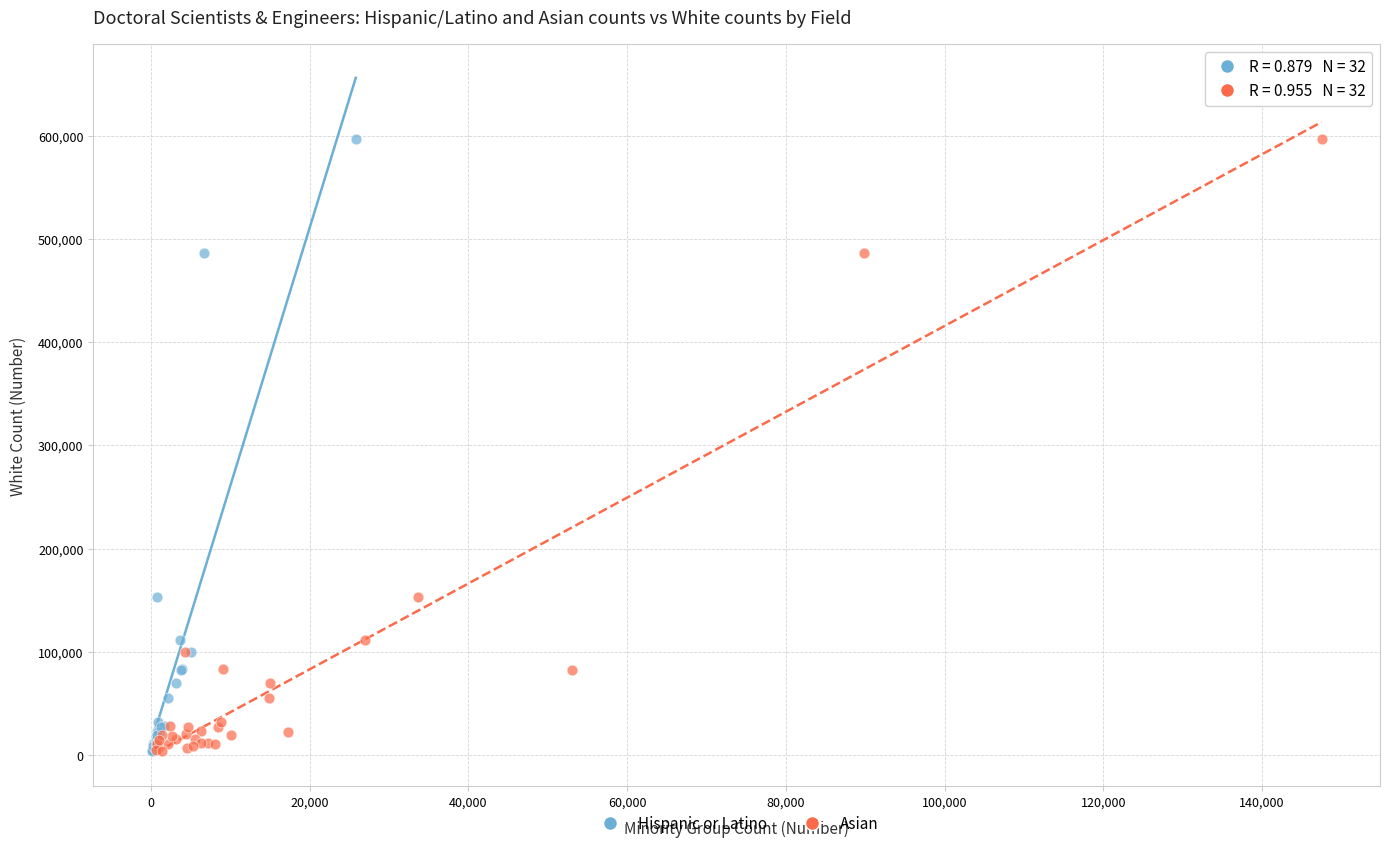

What are all the series names shown in the legend?

Hispanic or Latino, Asian